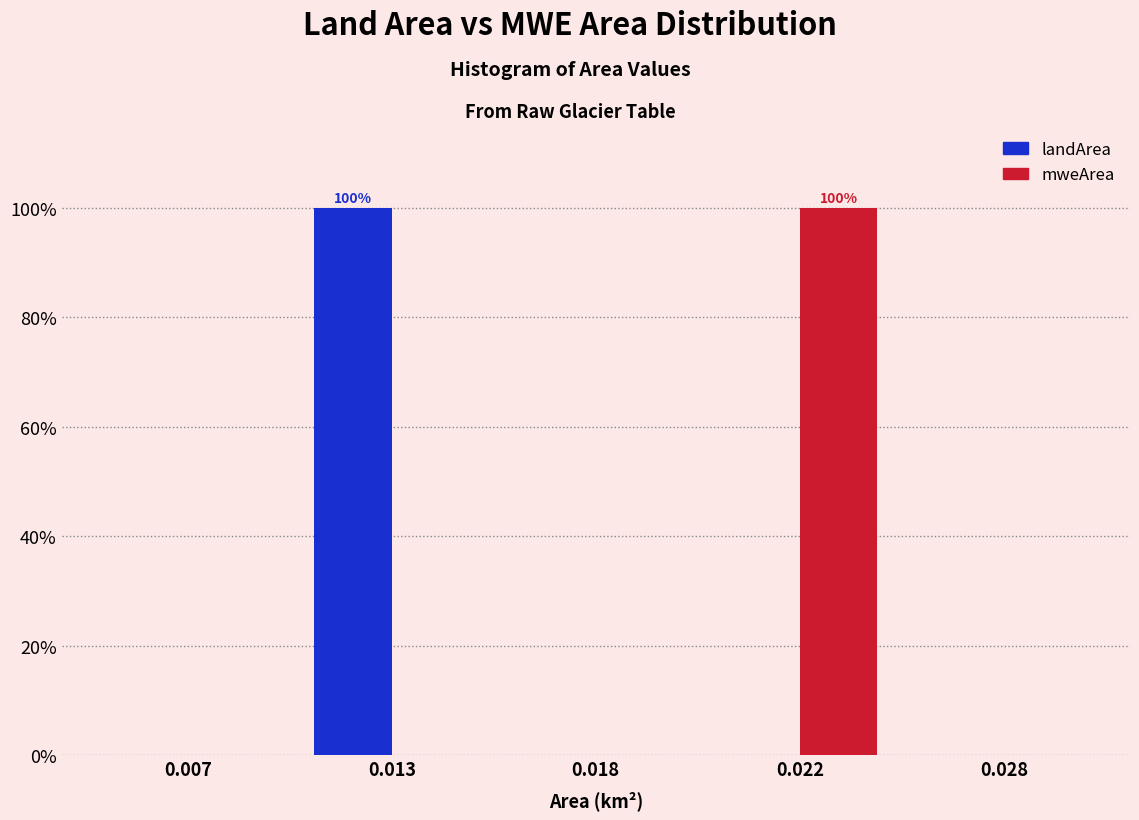

Reading left to right, transcribe all the data shown in this chart.

landArea: 0.007=0	0.013=100	0.018=0	0.022=0	0.028=0
mweArea: 0.007=0	0.013=0	0.018=0	0.022=100	0.028=0